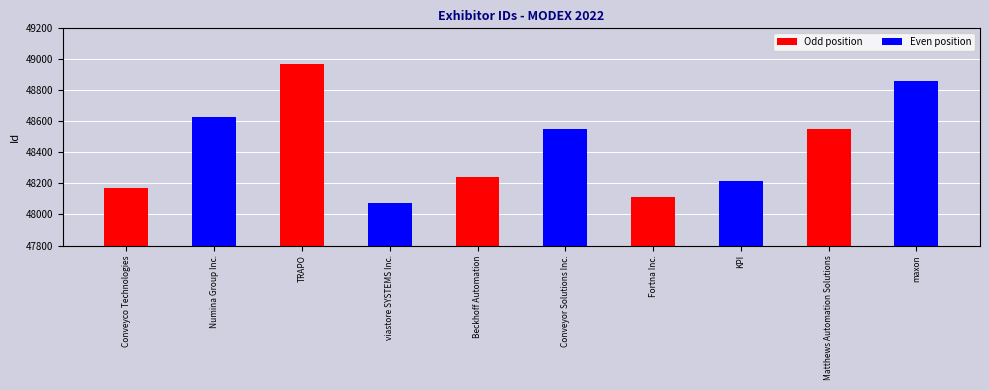

How many bars are there in total?

10